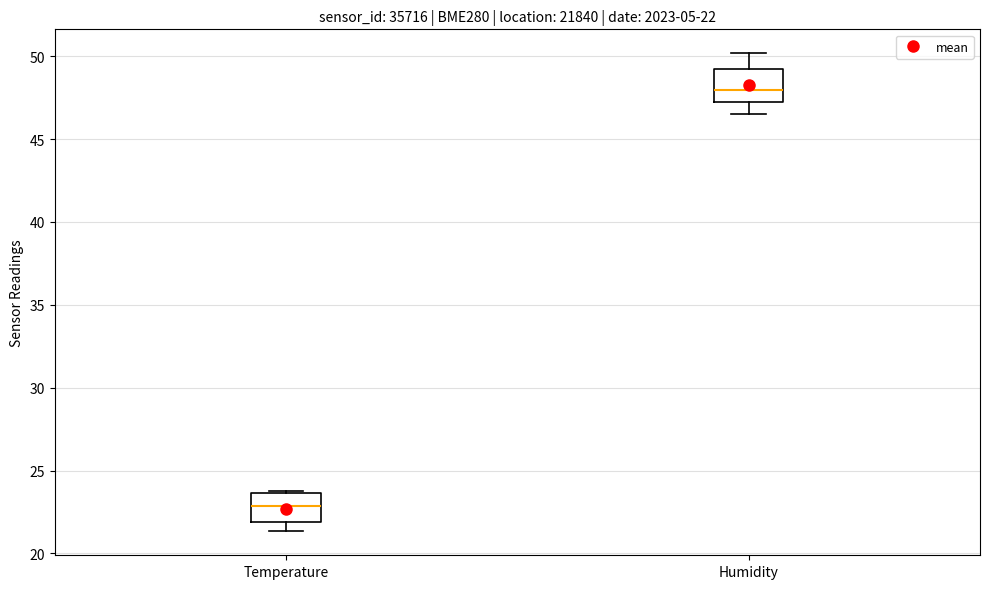

Which box's median line is the lowest?

Temperature